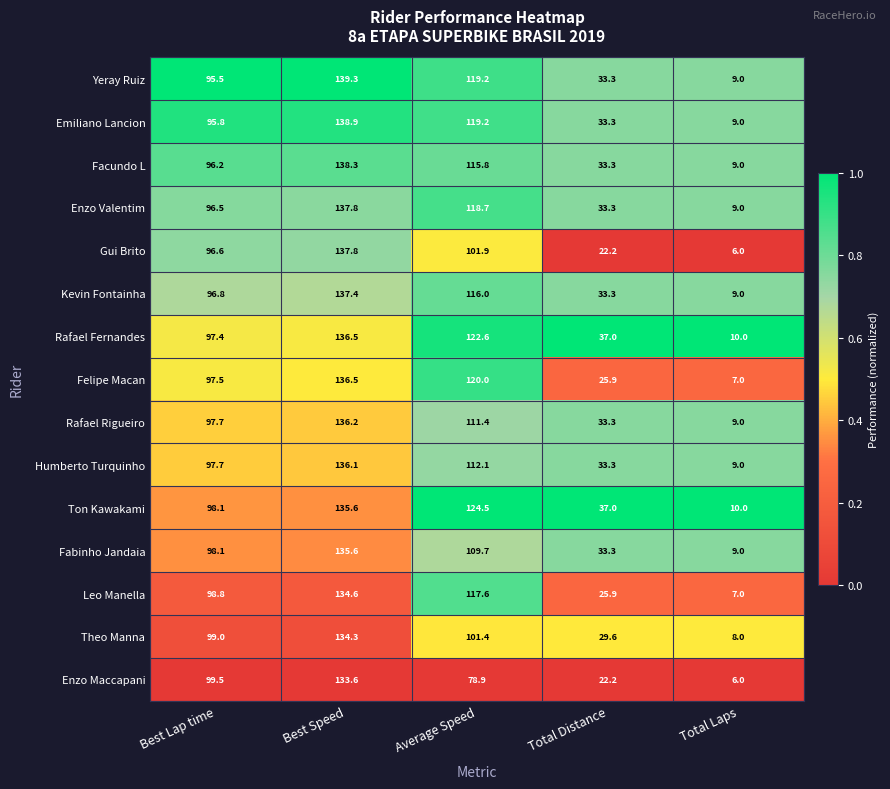

What is the minimum value for Yeray Ruiz?

9.0